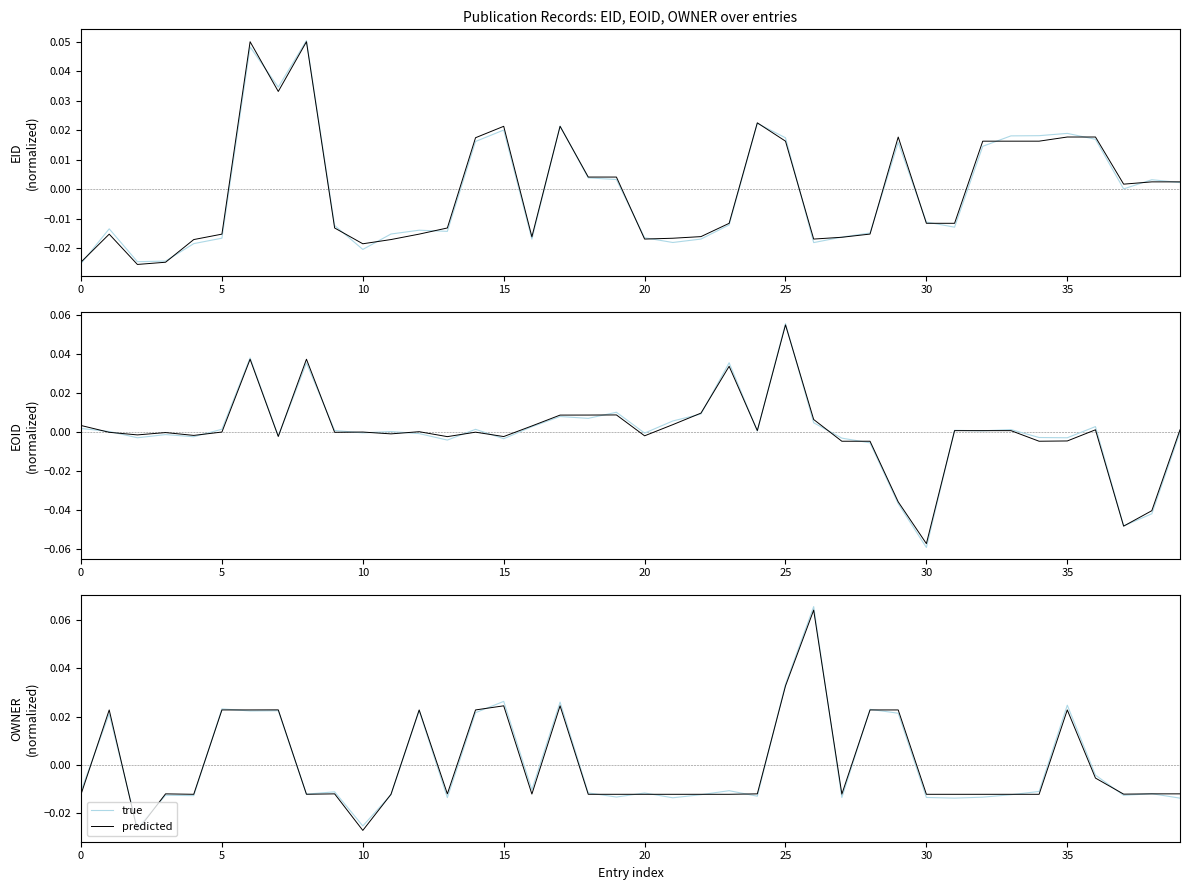

Does the chart display data point markers on the line(s)?

No